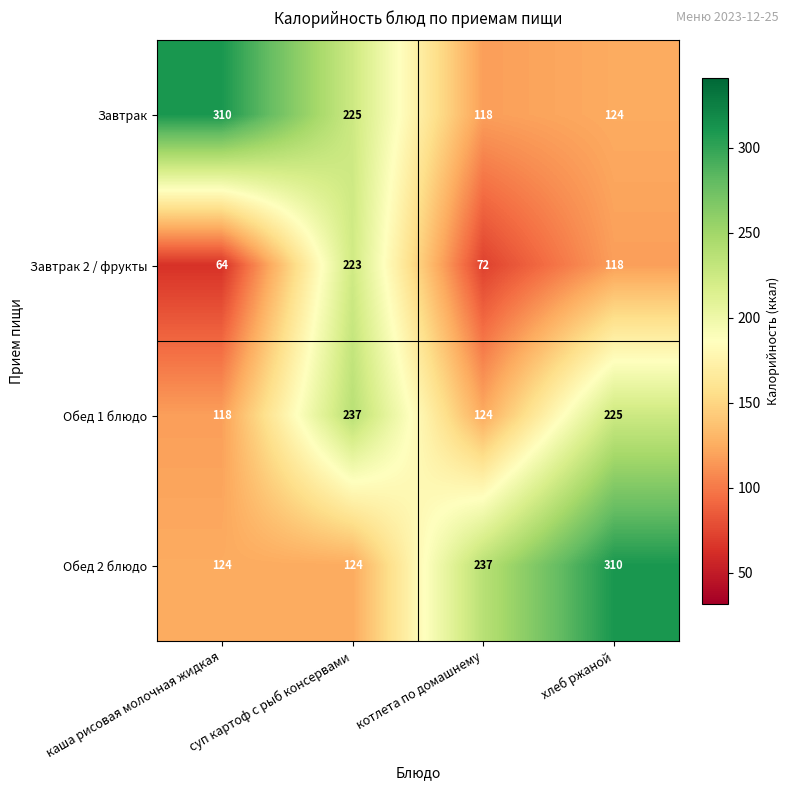

Count the number of data series in this chart.

4